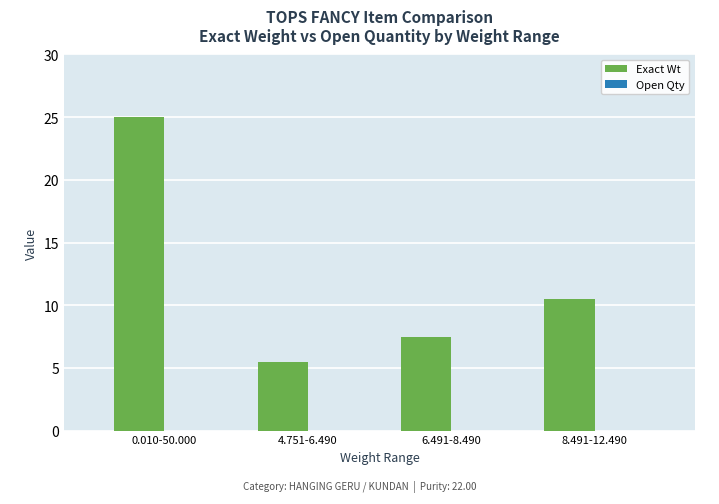

What is the label of the 1st bar from the right?

8.491-12.490